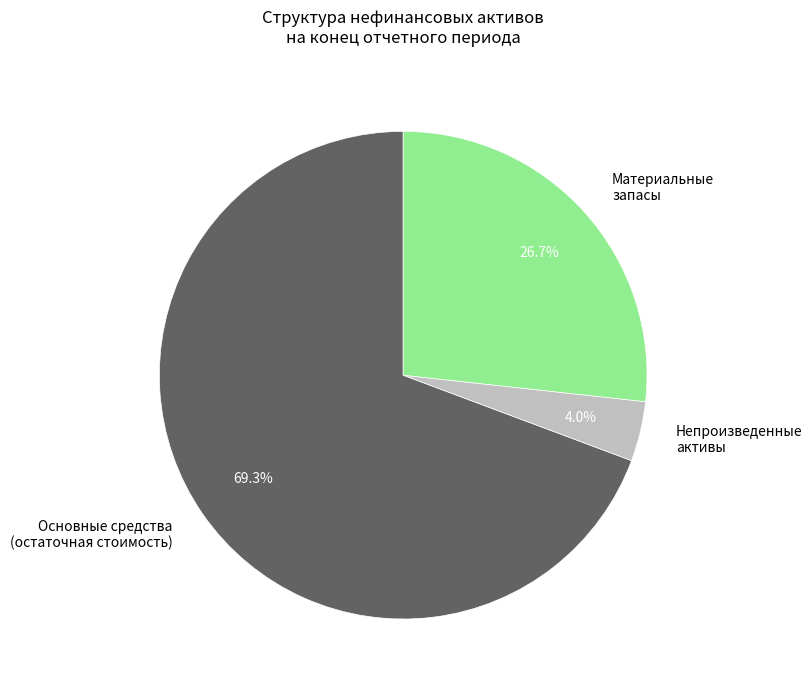

What percentage do Основные средства (остаточная стоимость) and Непроизведенные активы together represent?

73.3%